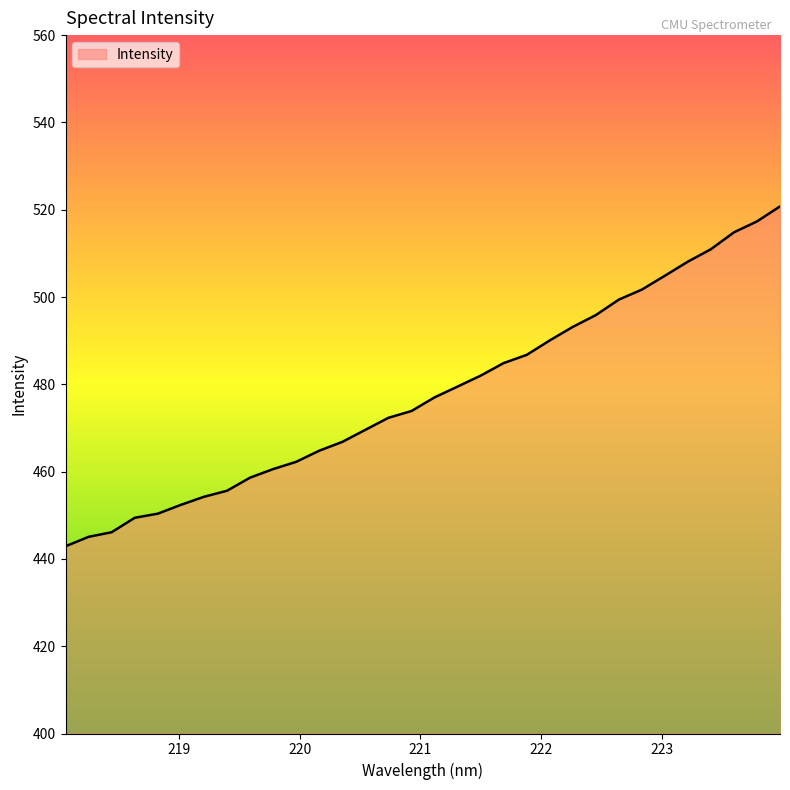

What is the difference between the maximum and minimum values?

77.9